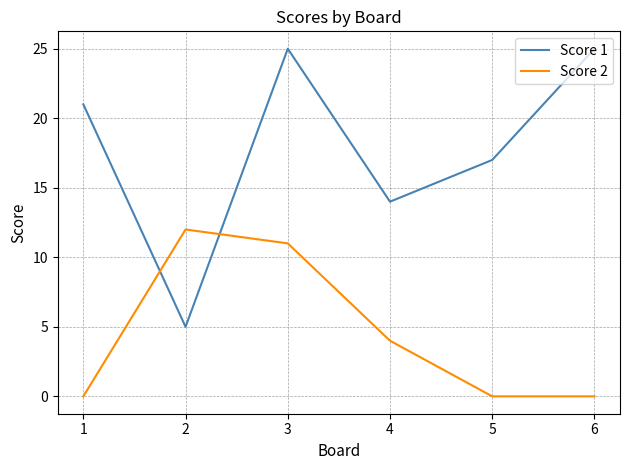

Count the number of categories in the chart.

6